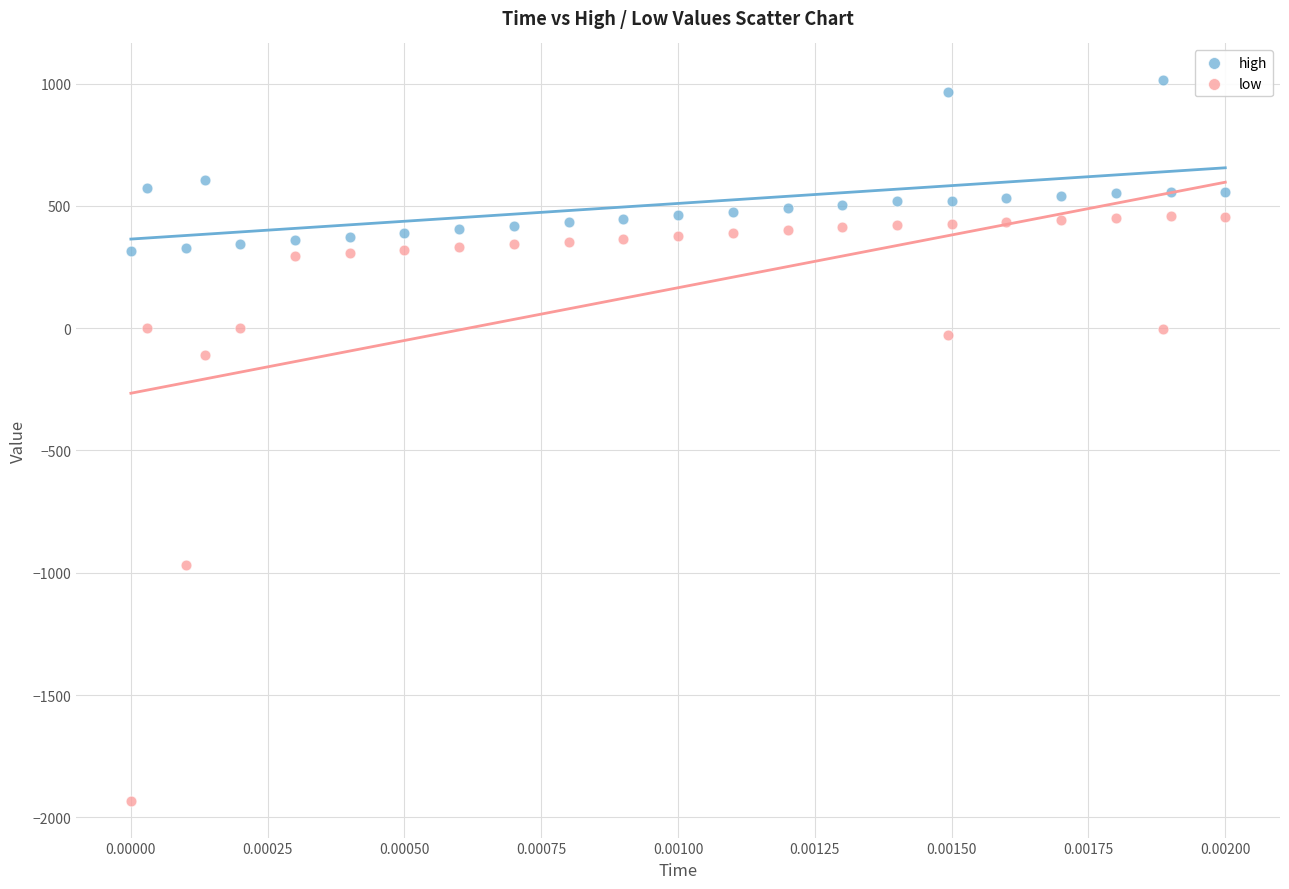

Which series has the largest Y range (max minus min)?

low